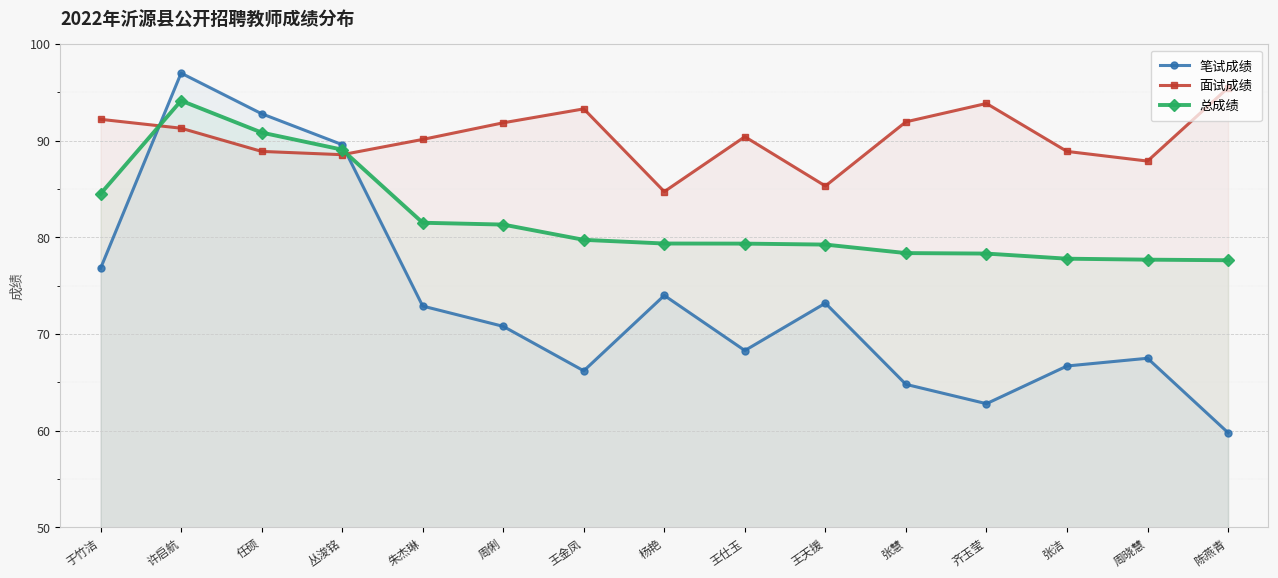

Is it true that 总成绩 equals 78.3 at 齐玉莹?

True